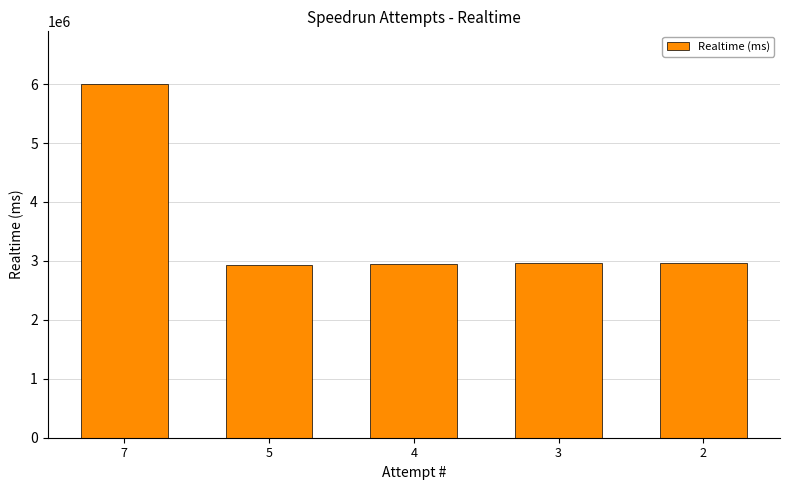

The chart shows a value of 5206368 at 3. True or false?

False